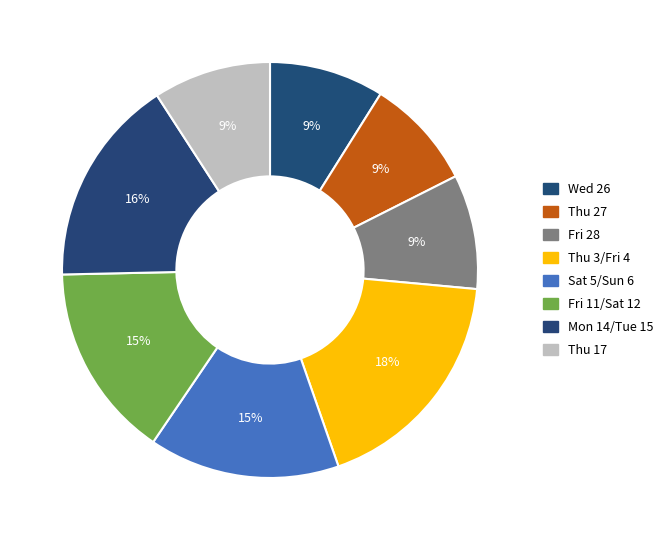

Count the number of slices in the pie.

8